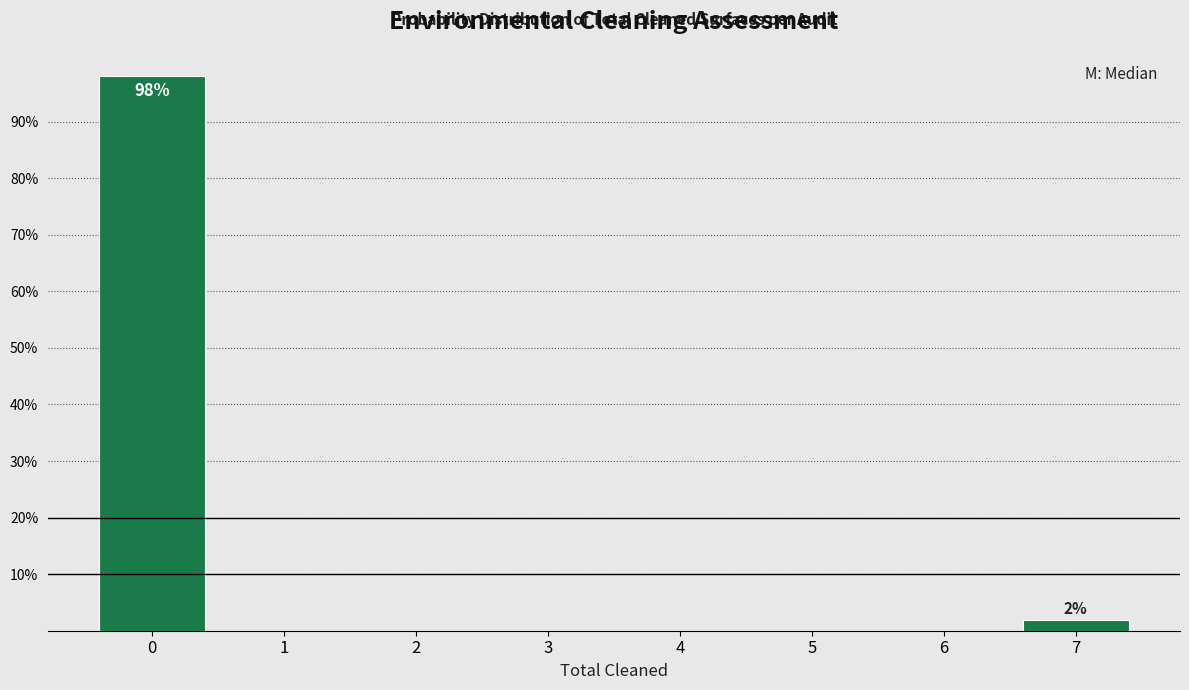

Over which range of the x-axis is the bar tallest?

-0.5 to 0.5